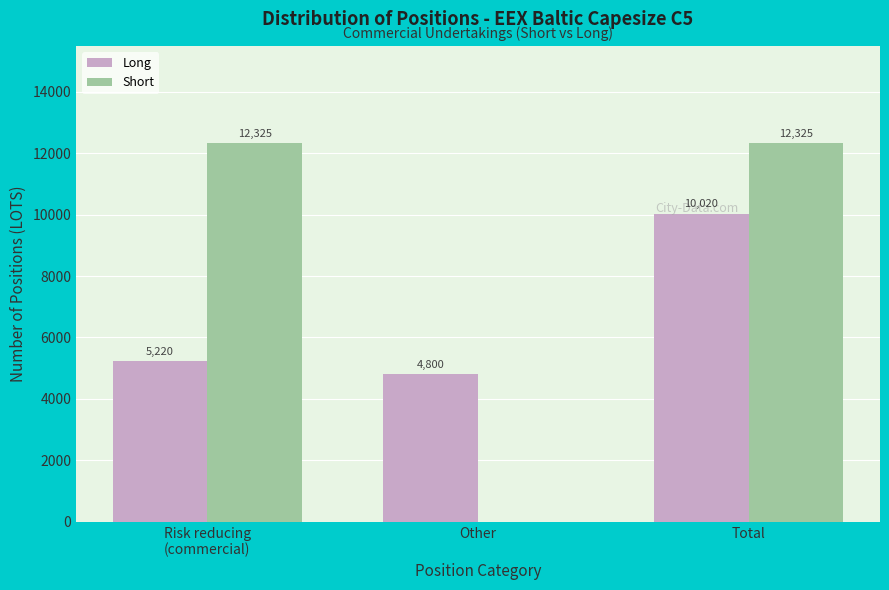

Between Other and Total, which series saw the biggest shift?

Short